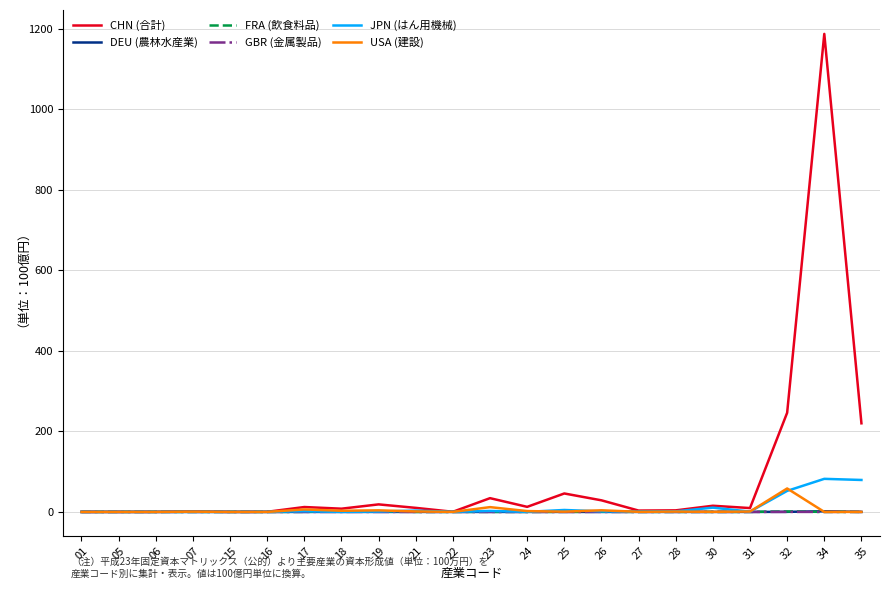

In DEU (農林水産業), how many points are higher than both neighbors (excluding endpoints)?

6